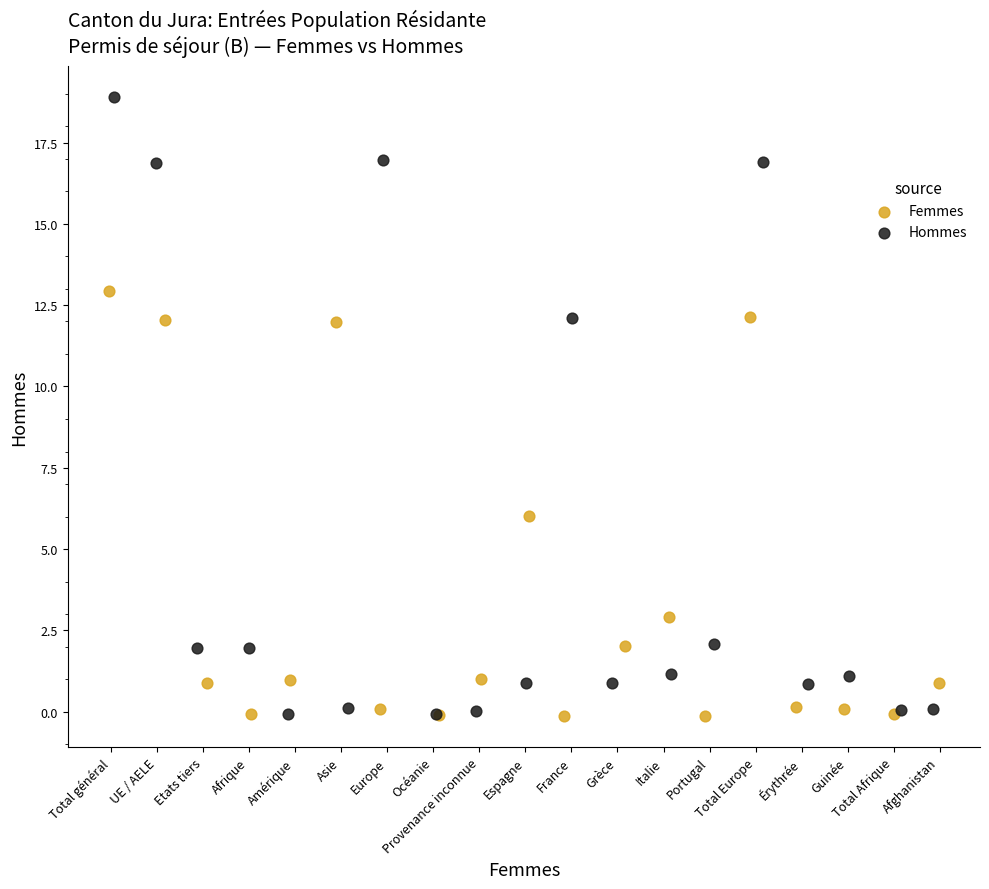

Which series reaches the maximum Y coordinate?

Hommes